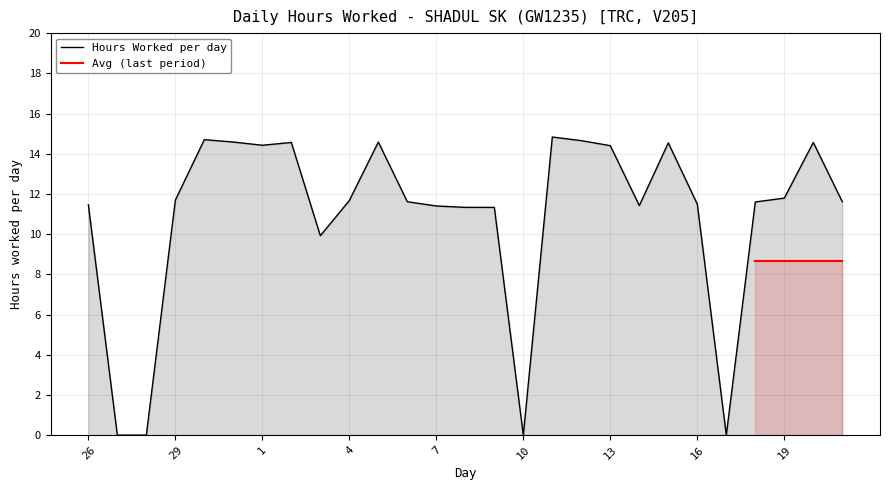

How many data points does each series have?

27